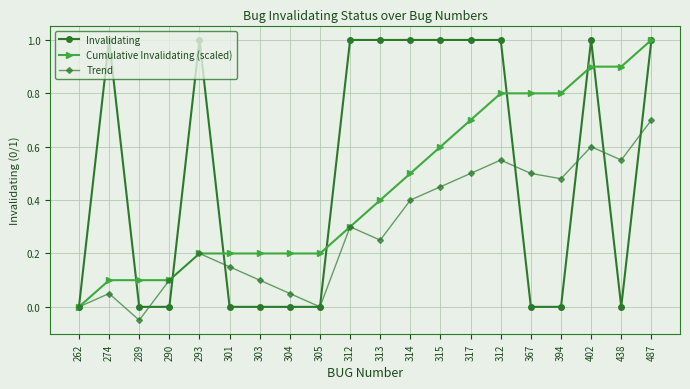

How many positive values does the Cumulative Invalidating (scaled) series have?

19